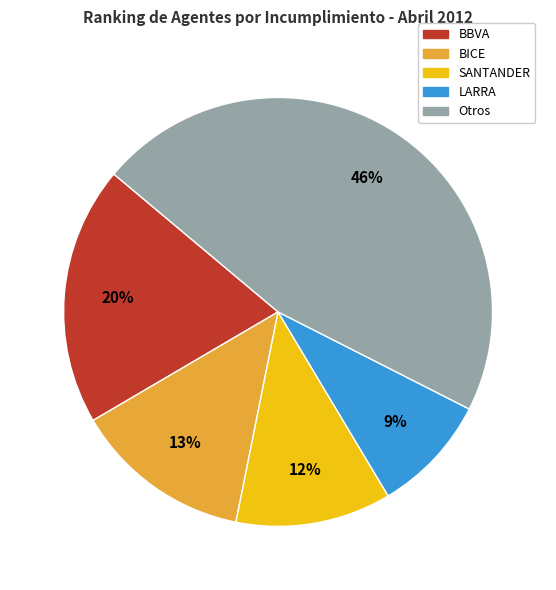

Is there a majority slice in this chart?

No